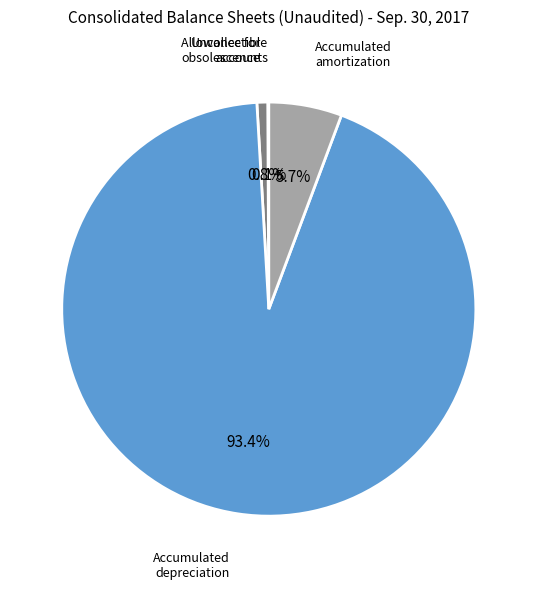

Does any single category account for the majority?

Yes